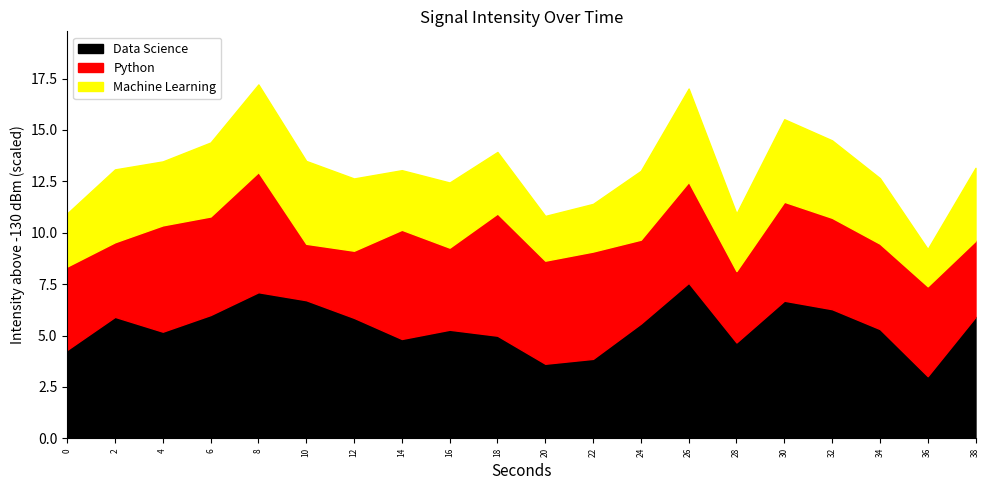

Reading right to left, extract all data points from this chart.

38=-124.1	36=-127.0	34=-124.7	32=-123.7	30=-123.3	28=-125.3	26=-122.4	24=-124.4	22=-126.1	20=-126.4	18=-125.0	16=-124.7	14=-125.2	12=-124.1	10=-123.3	8=-122.9	6=-124.0	4=-124.8	2=-124.1	0=-125.7